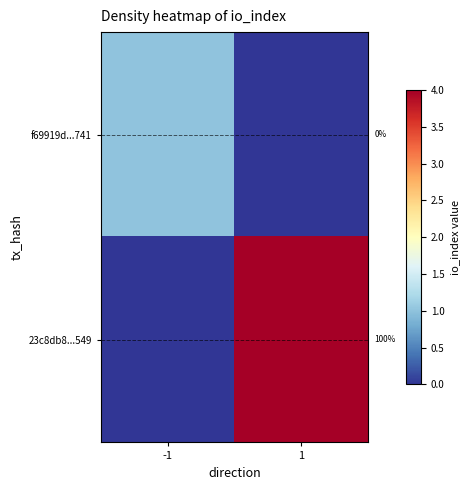

What is the sum of the 23c8db8...549 values at -1 and 1?

4